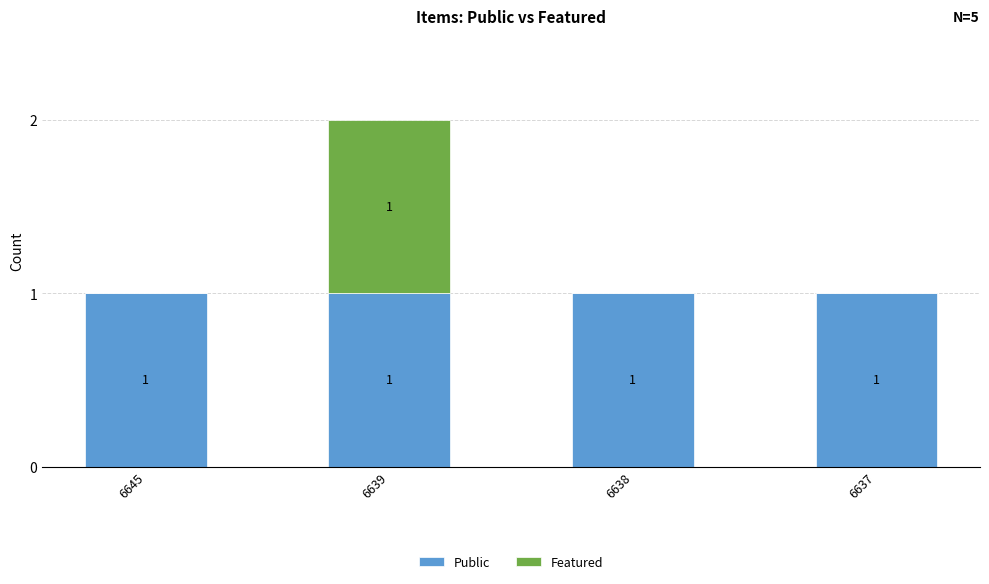

At which category is the sum across all series the highest?

6639